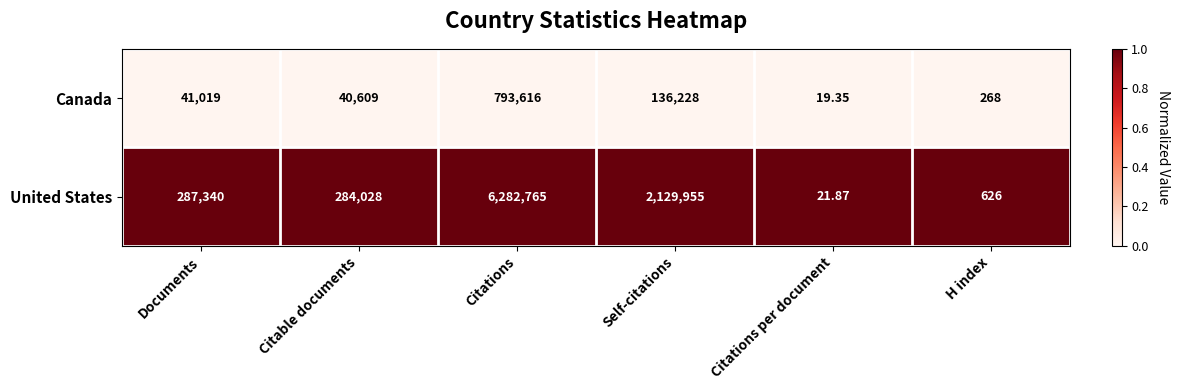

At which category does the chart reach its minimum across all series?

Citations per document